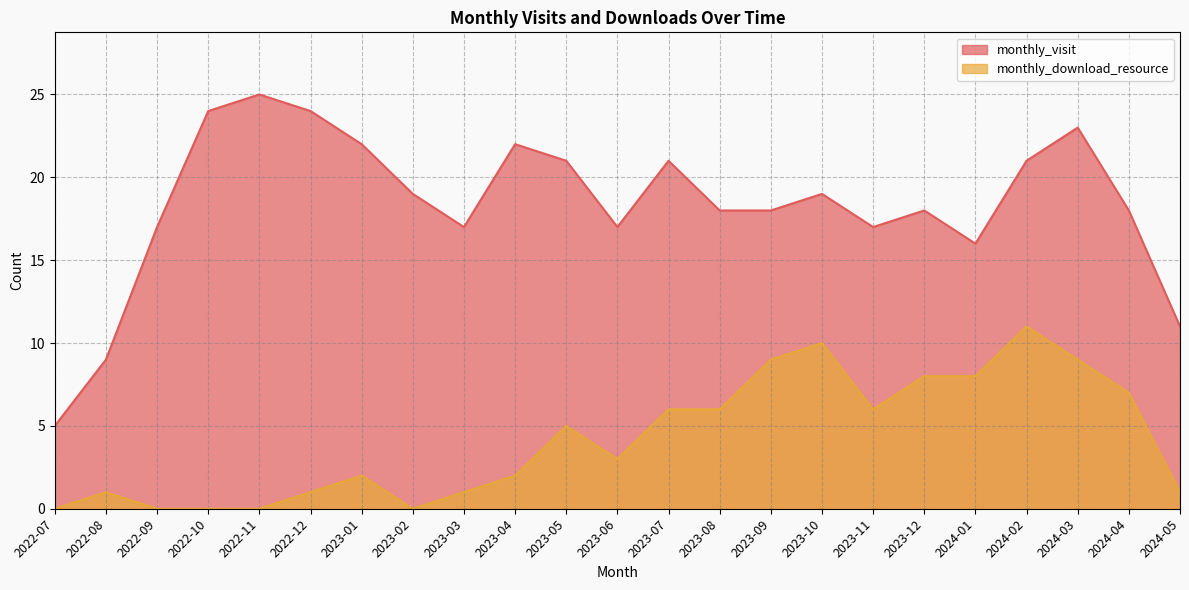

What is the difference between the monthly_download_resource values at 2022-10 and 2024-05?

1